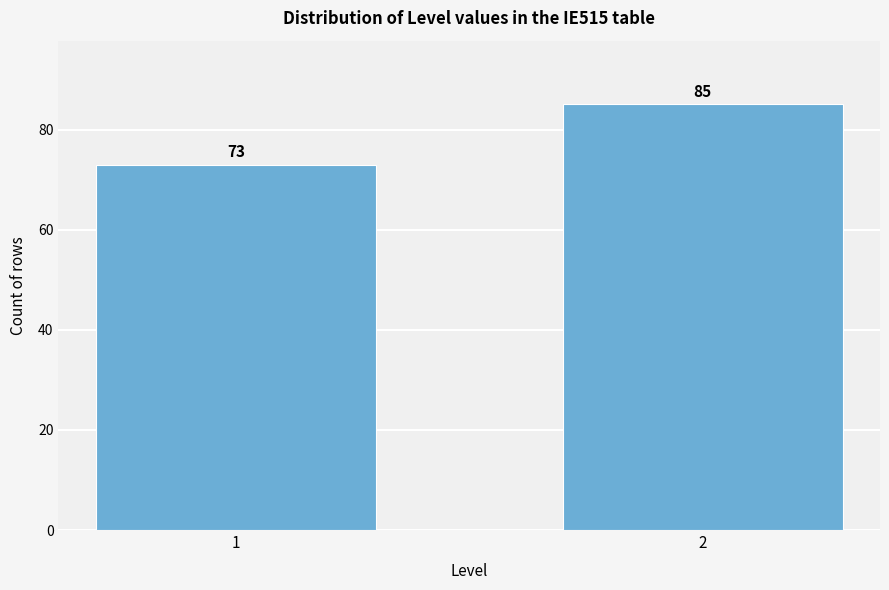

Reading left to right, extract all data points from this chart.

73	85